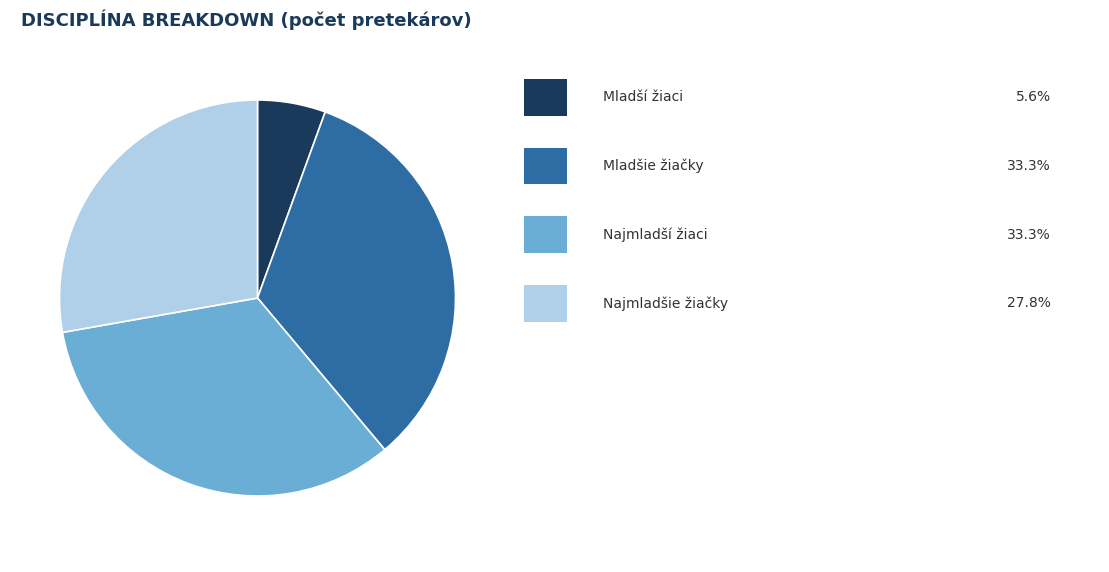

Is there any slice that represents more than half of the pie?

No